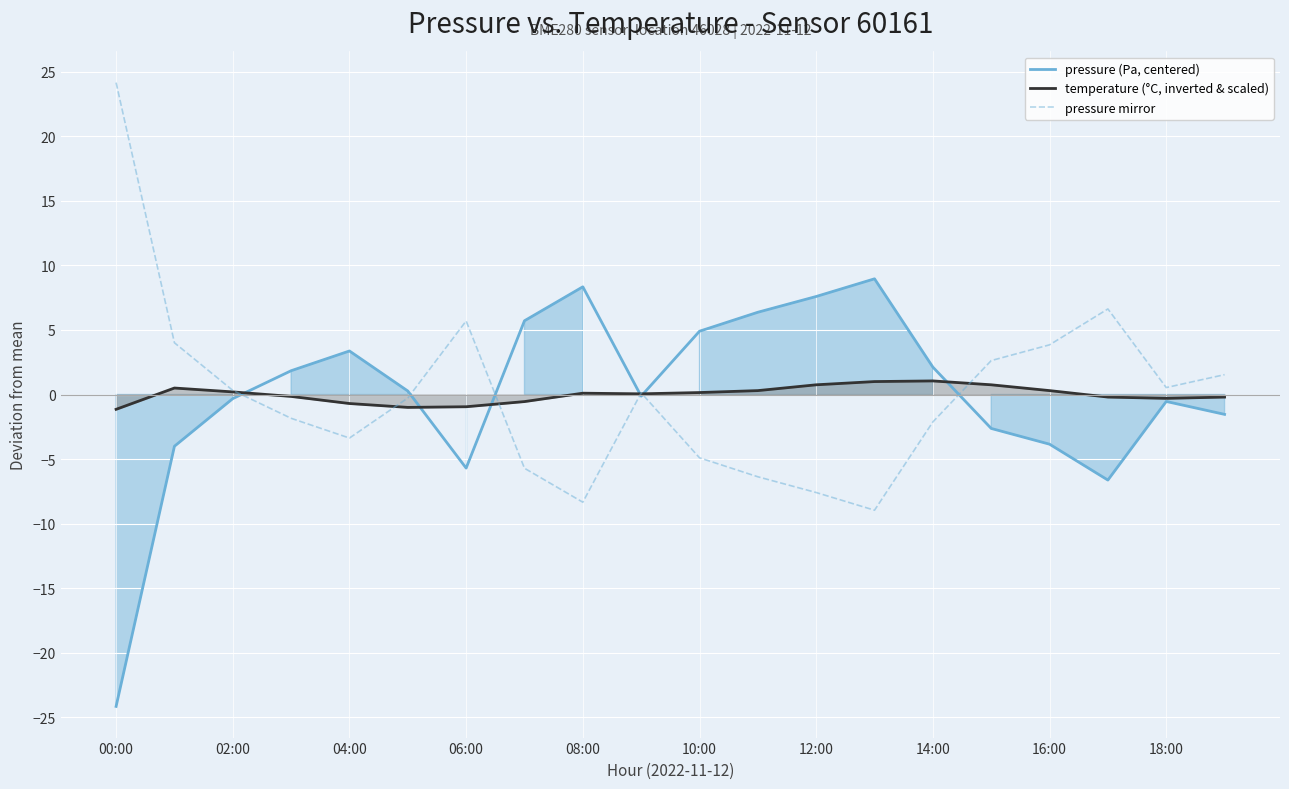

Which category has the highest value across all series?

00:00